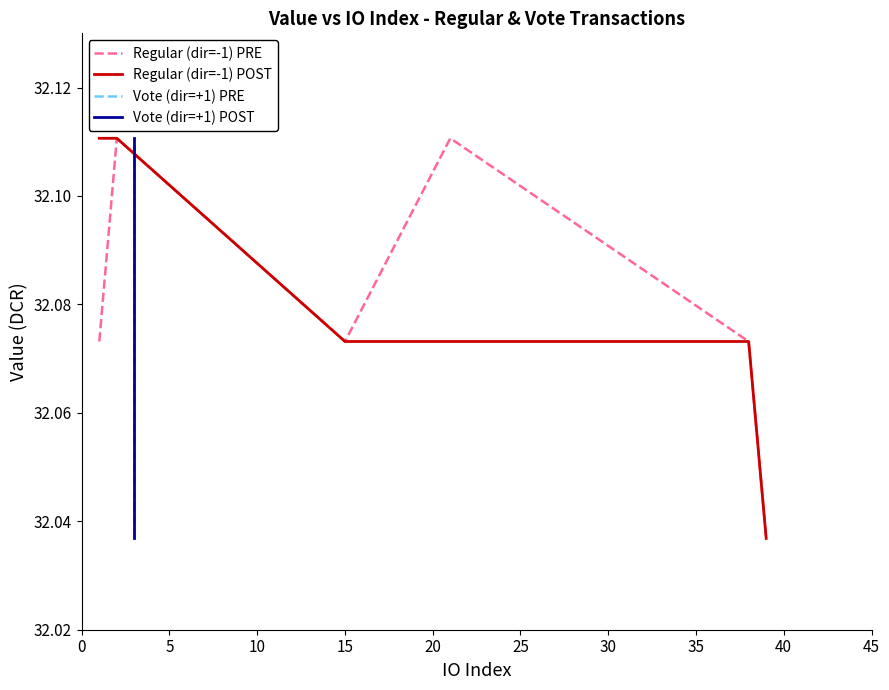

What is the label of the 3rd point from the right?

15